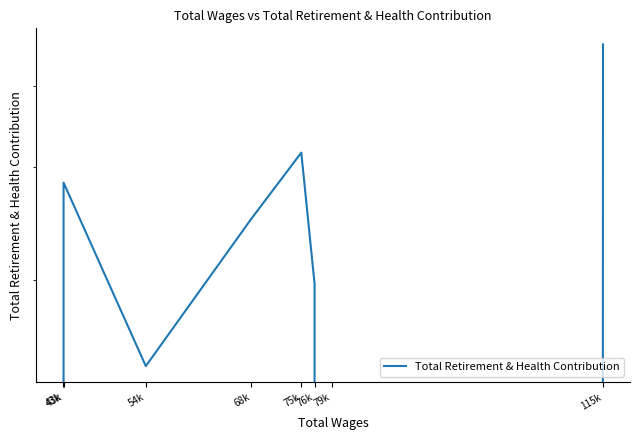

How many distinct data groups are displayed?

1